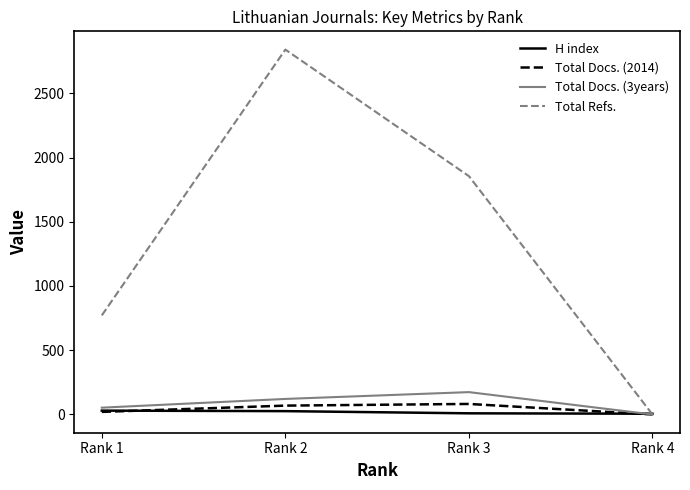

Count the number of data series in this chart.

4